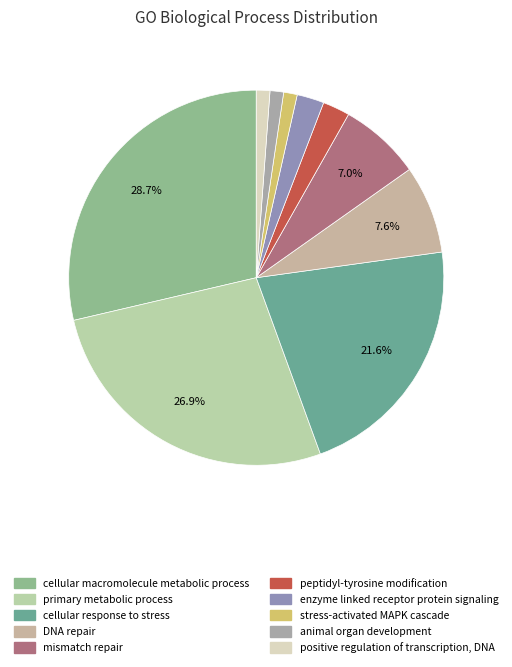

How much of the chart is everything except mismatch repair?

93.0%